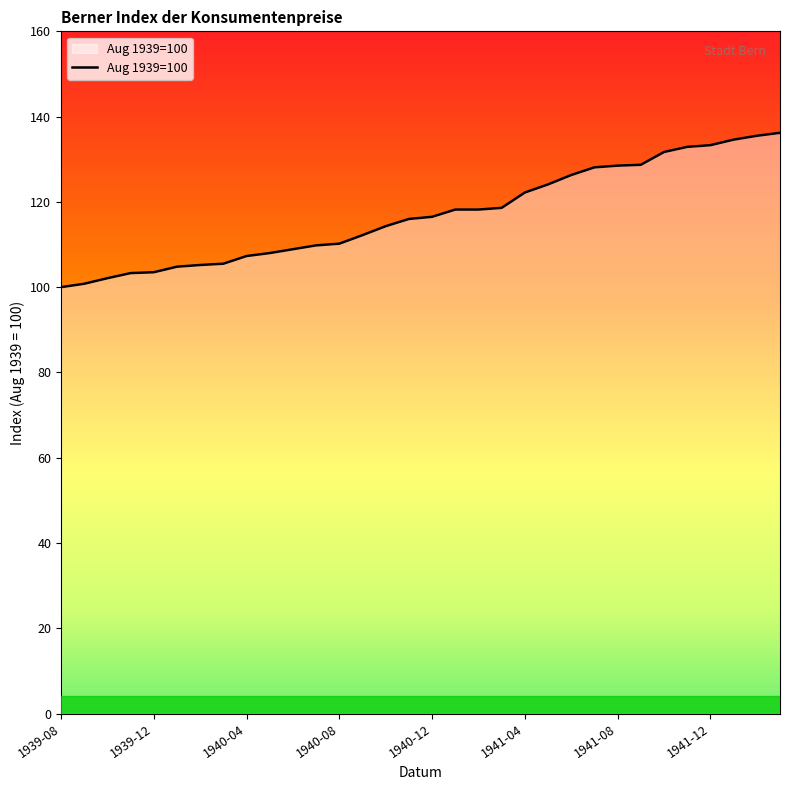

What is the difference between the maximum and minimum values?

36.2